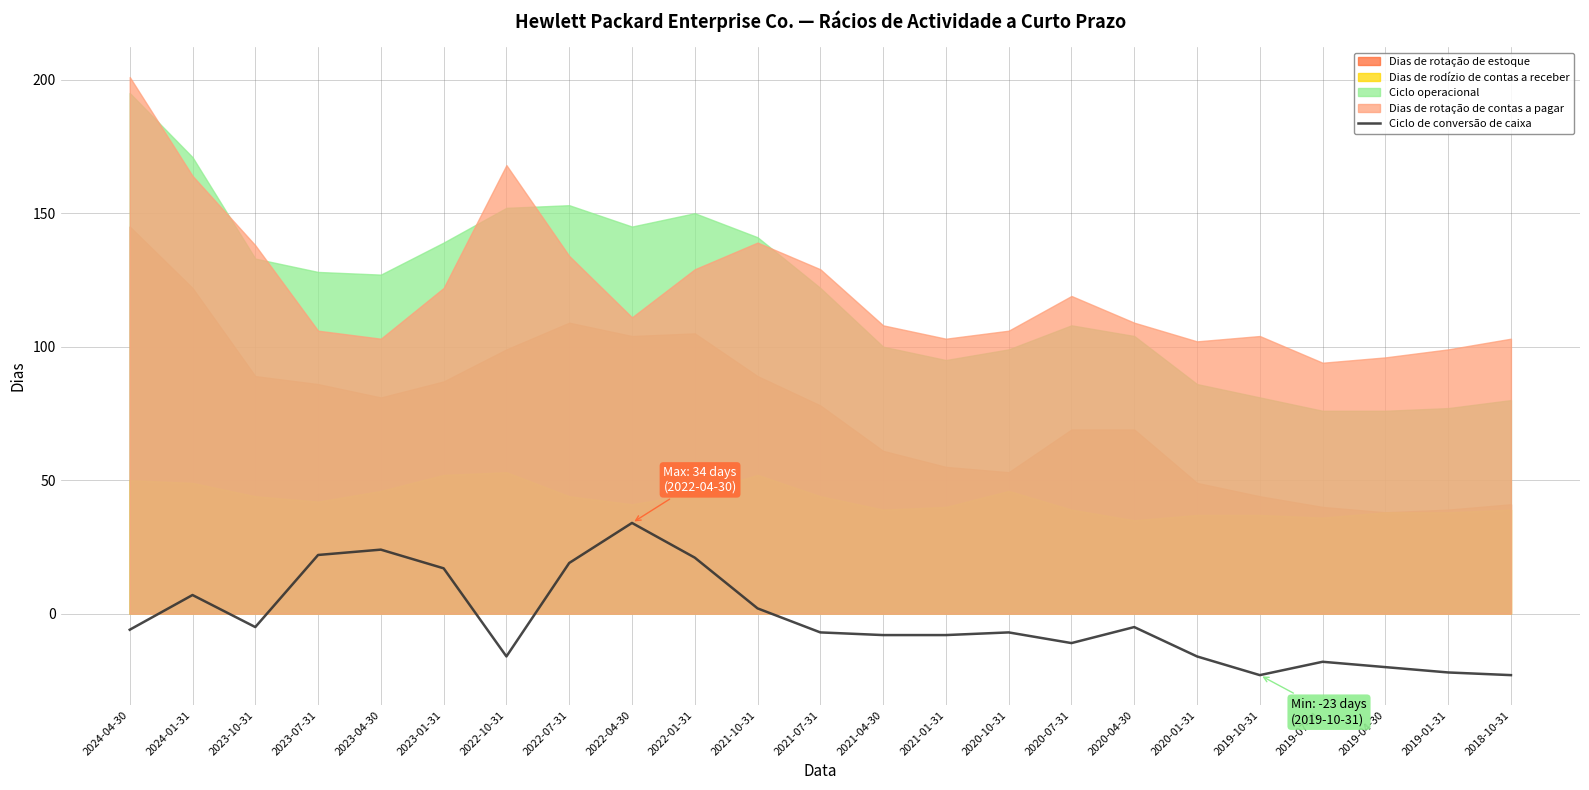

Is it true that Ciclo de conversão de caixa equals 21 at 2022-01-31?

True